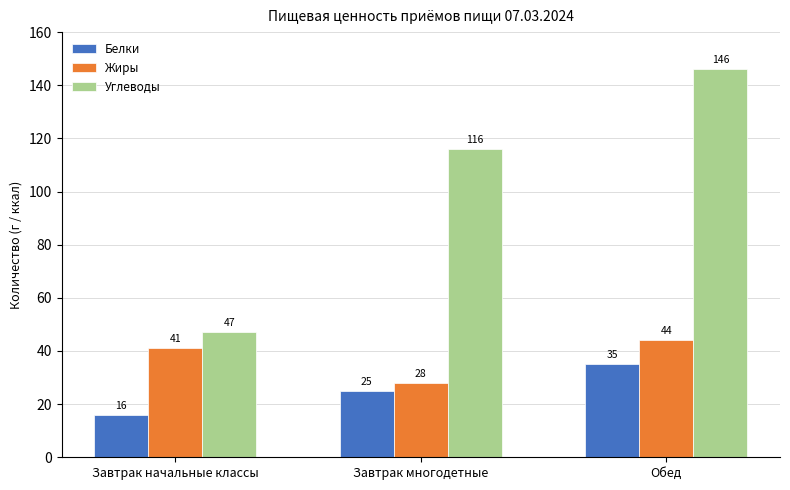

What is the sum of all Углеводы values?

309